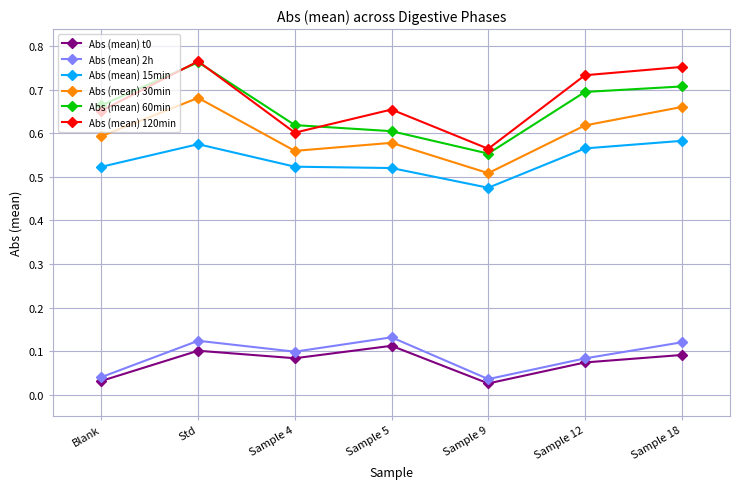

Which series changed the most between Sample 5 and Sample 9?

Abs (mean) 2h